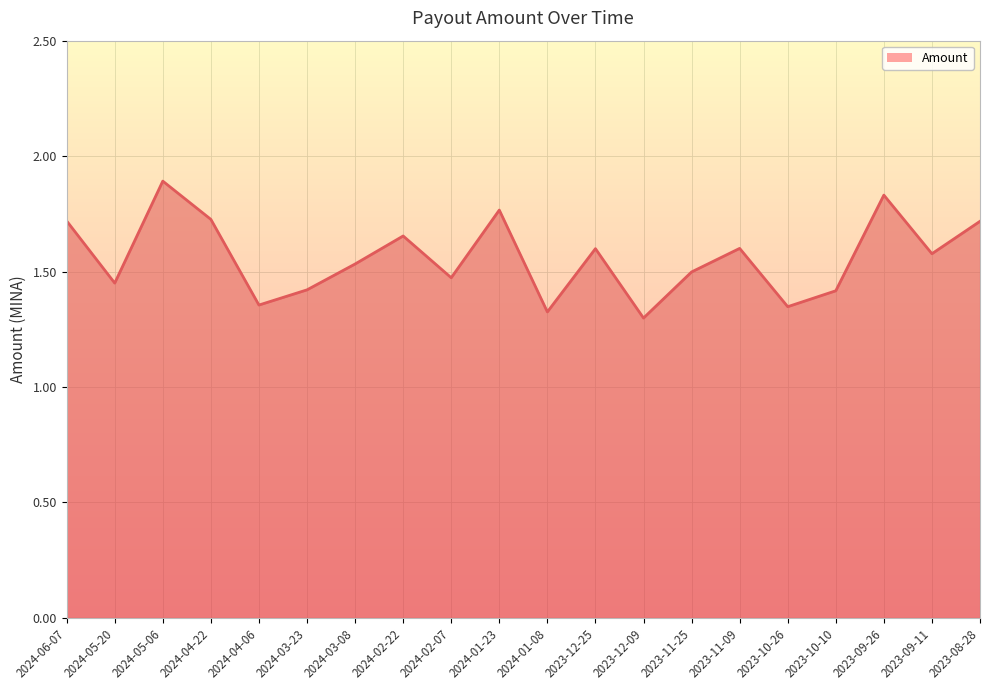

What is the maximum value shown in the chart?

1.9